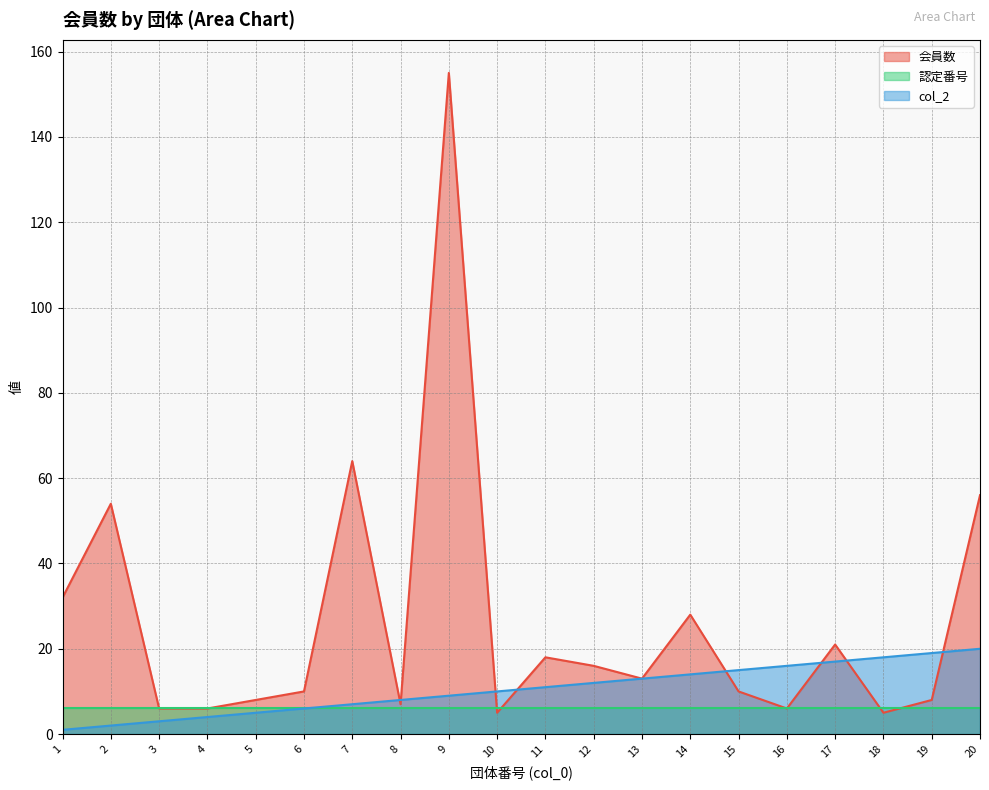

Which series has the largest total across all categories?

会員数